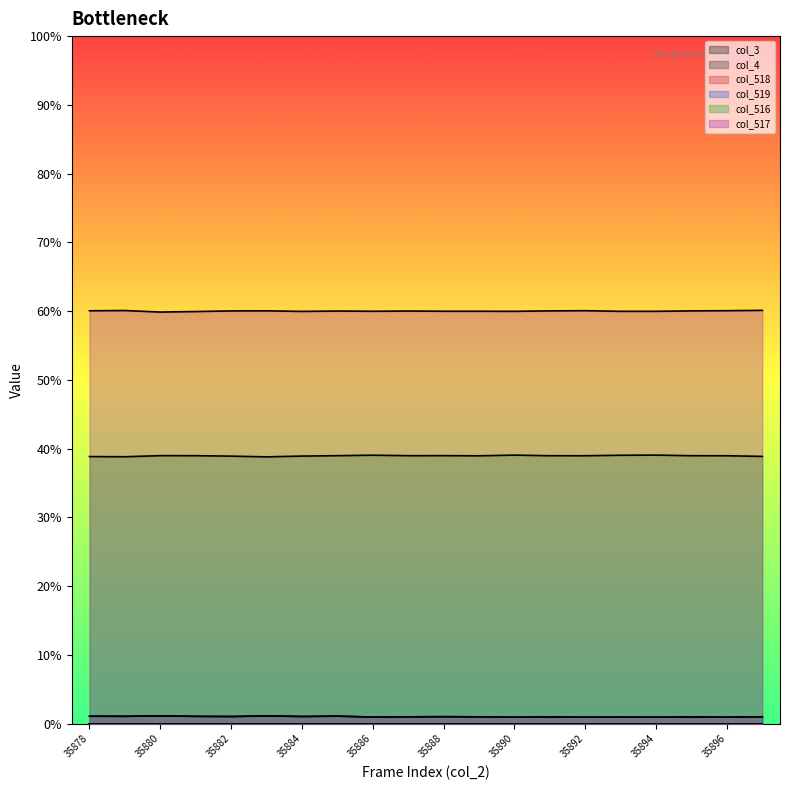

Reading left to right, what are all the values shown in this chart?

col_518: 35878=717	35879=708	35880=750	35881=705	35882=688	35883=747	35884=690	35885=725	35886=633	35887=656	35888=672	35889=656	35890=629	35891=644	35892=630	35893=635	35894=629	35895=644	35896=630	35897=661
col_519: 35878=717	35879=708	35880=749	35881=703	35882=688	35883=747	35884=690	35885=725	35886=633	35887=656	35888=672	35889=656	35890=629	35891=644	35892=630	35893=635	35894=629	35895=644	35896=630	35897=660
col_516: 35878=25461	35879=25446	35880=25550	35881=25545	35882=25503	35883=25435	35884=25508	35885=25547	35886=25592	35887=25546	35888=25549	35889=25534	35890=25601	35891=25543	35892=25540	35893=25588	35894=25601	35895=25543	35896=25540	35897=25478
col_517: 35878=39357	35879=39381	35880=39235	35881=39285	35882=39344	35883=39353	35884=39298	35885=39333	35886=39310	35887=39333	35888=39314	35889=39312	35890=39305	35891=39348	35892=39365	35893=39305	35894=39305	35895=39348	35896=39365	35897=39396